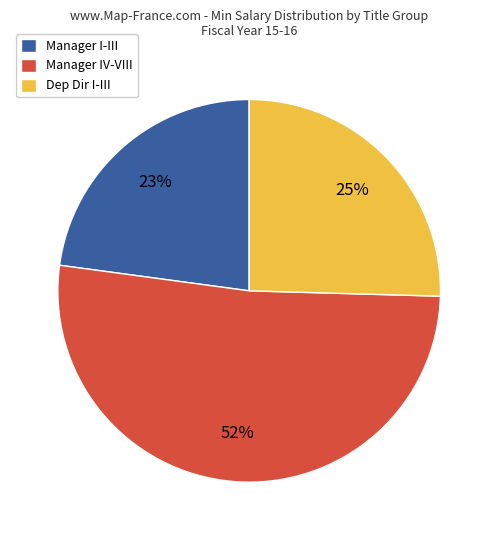

Do Manager I-III and Manager IV-VIII together represent more than half of the pie?

Yes